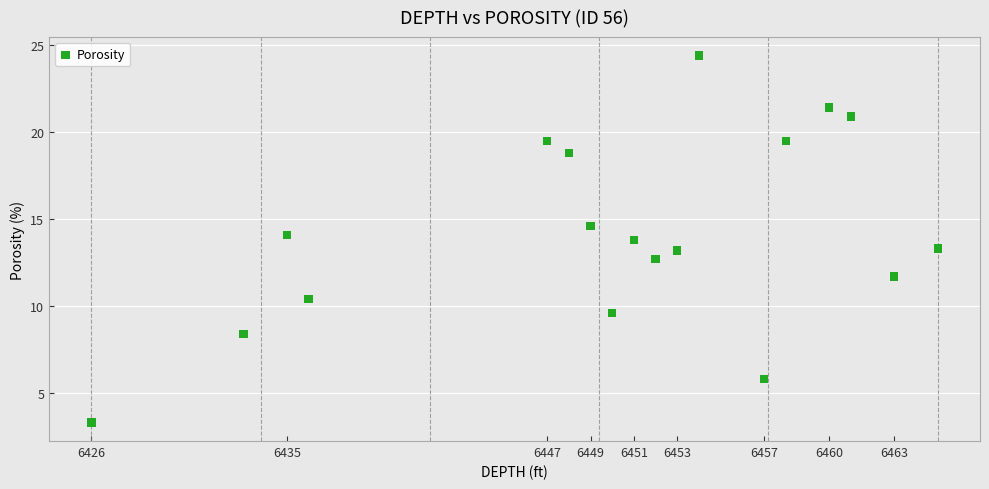

What is the range of Y values (max minus min)?

21.1